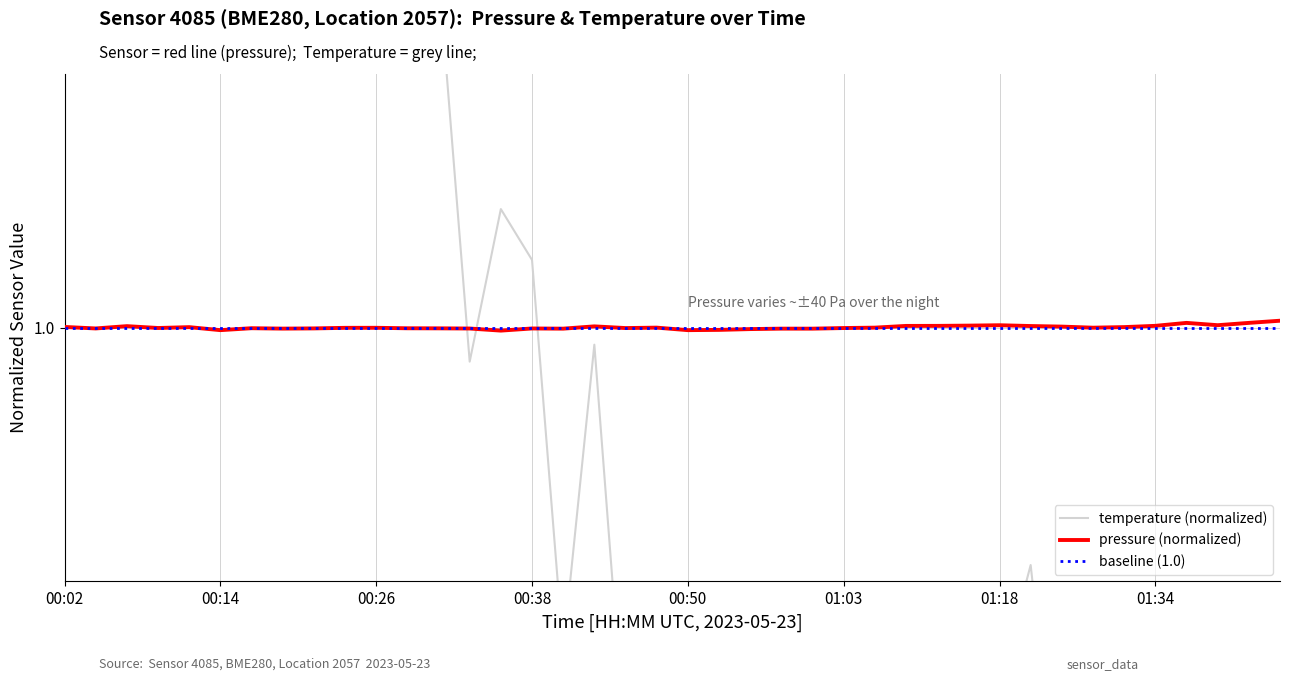

What is the value of the pressure point at the 34th from the left?

1.0